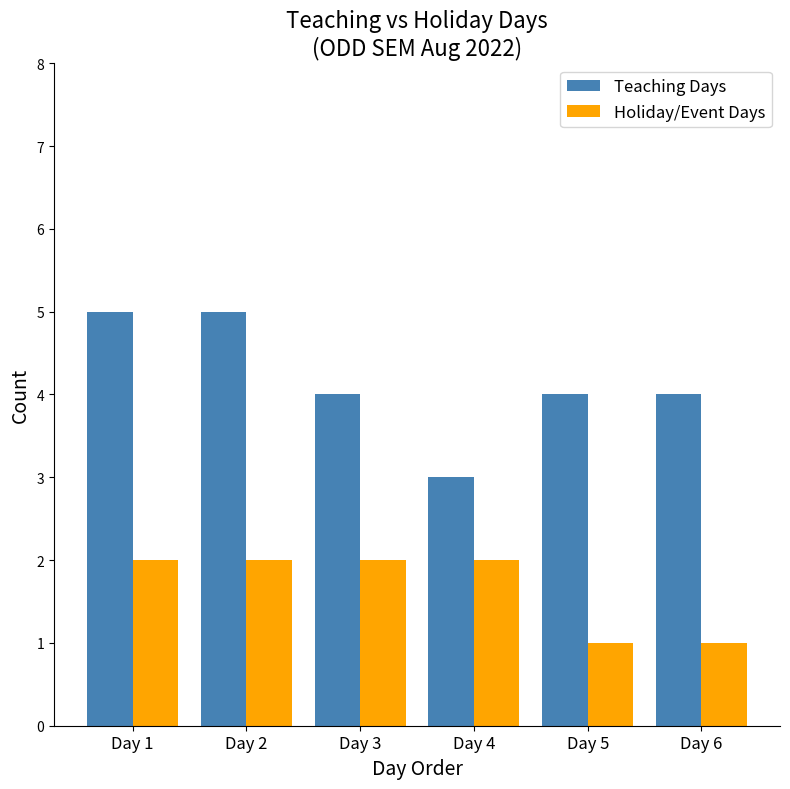

Rank the series at Day 1 from highest to lowest value.

Teaching Days, Holiday/Event Days